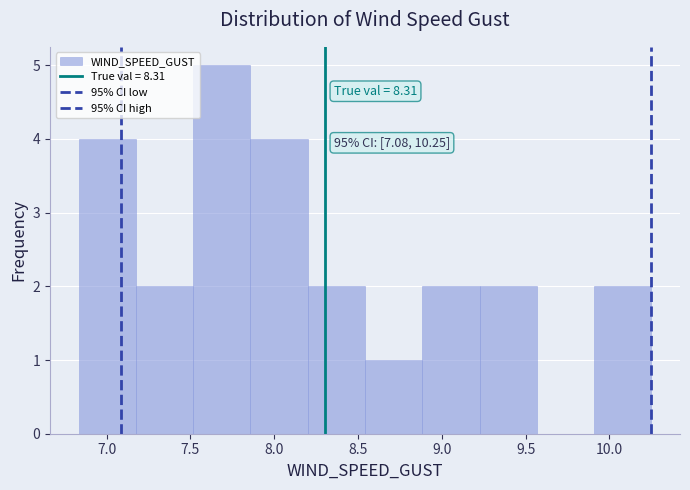

Over which range of the x-axis is the bar tallest?

7.50 to 7.85